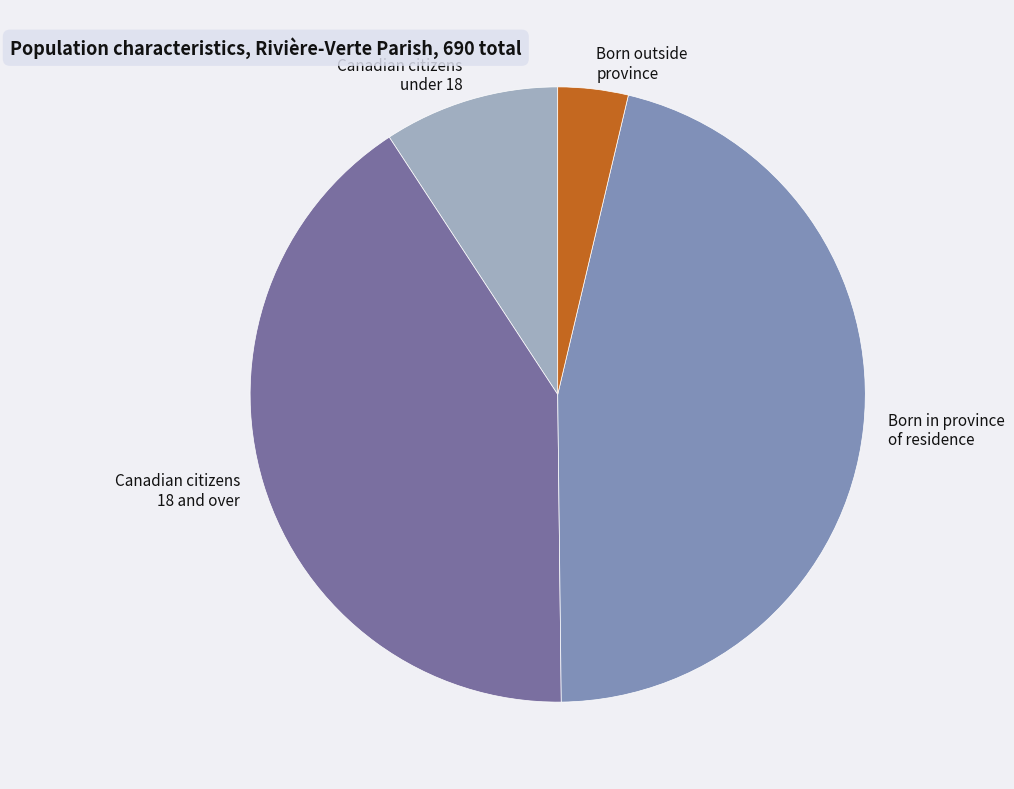

Do Born outside province and Canadian citizens 18 and over together represent more than half of the pie?

No